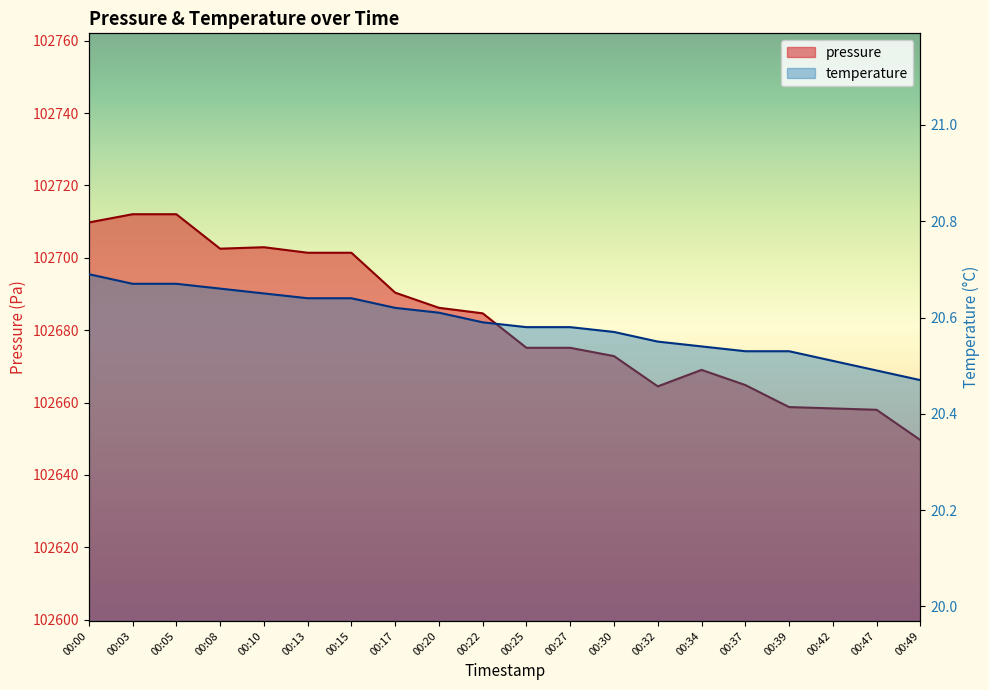

What is the minimum value shown in the chart?

20.5